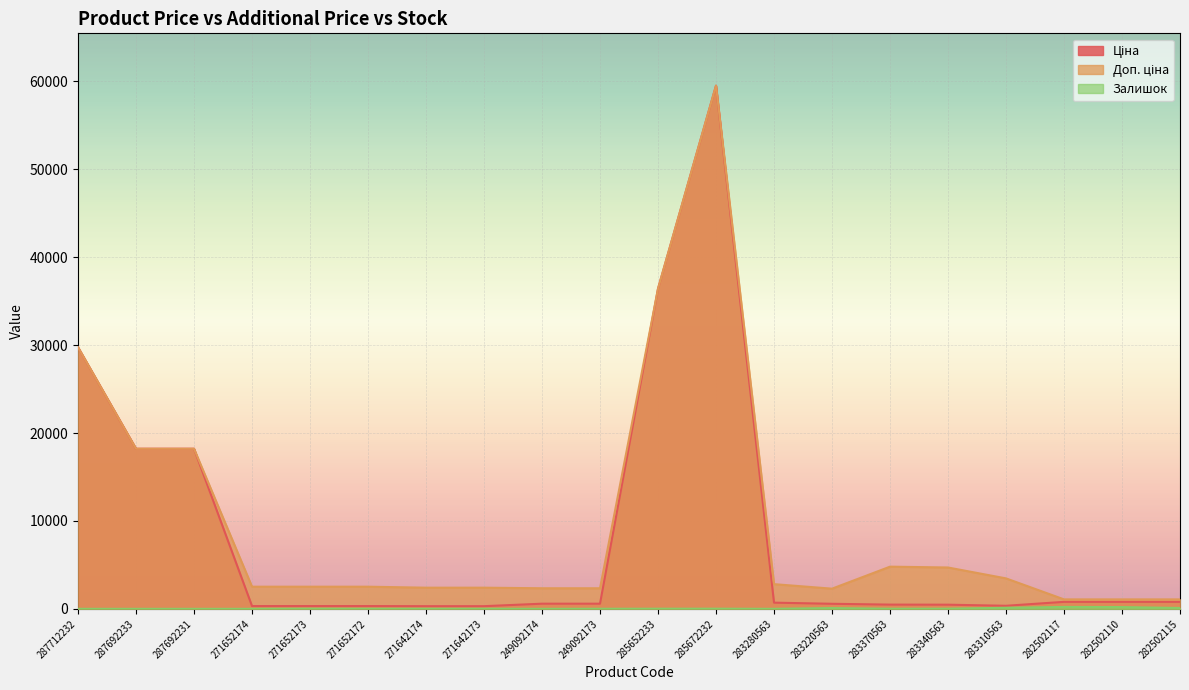

In Залишок, how many points are lower than both neighbors (excluding endpoints)?

3